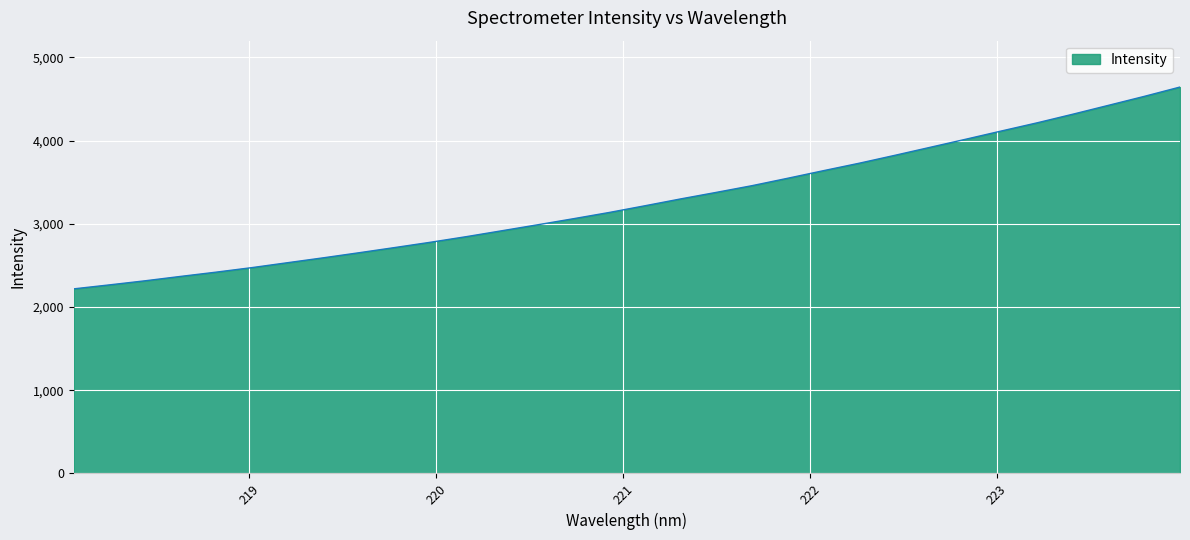

How many lines are shown in the chart?

1